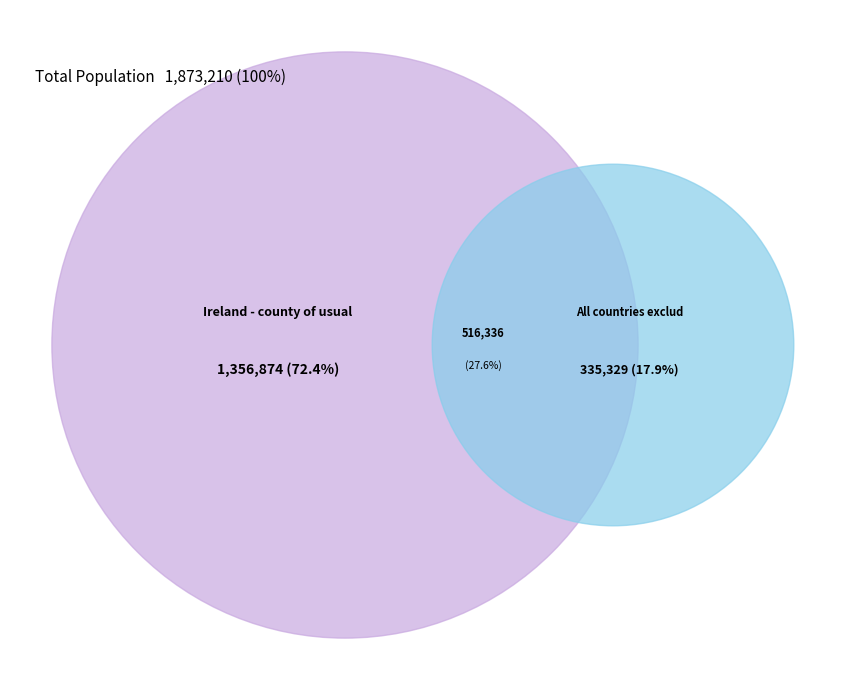

Rank the categories by value from highest to lowest.

Ireland - county of usual residence, Ireland - county other than county of usual residence, All countries excluding Ireland